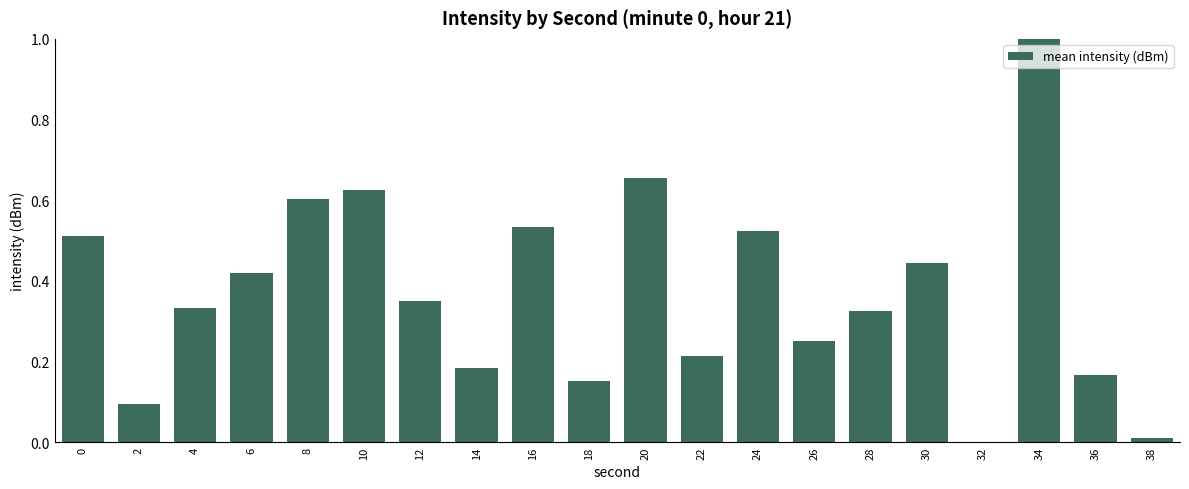

What is the change in value from 24 to 34?

+0.5